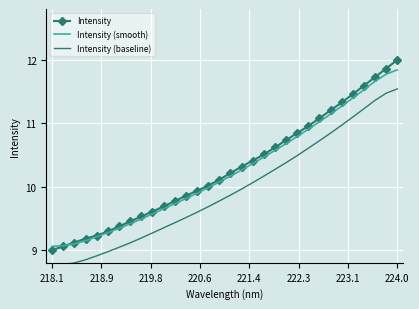

True or false: Intensity has a value of 9.0 at 218.1.

True